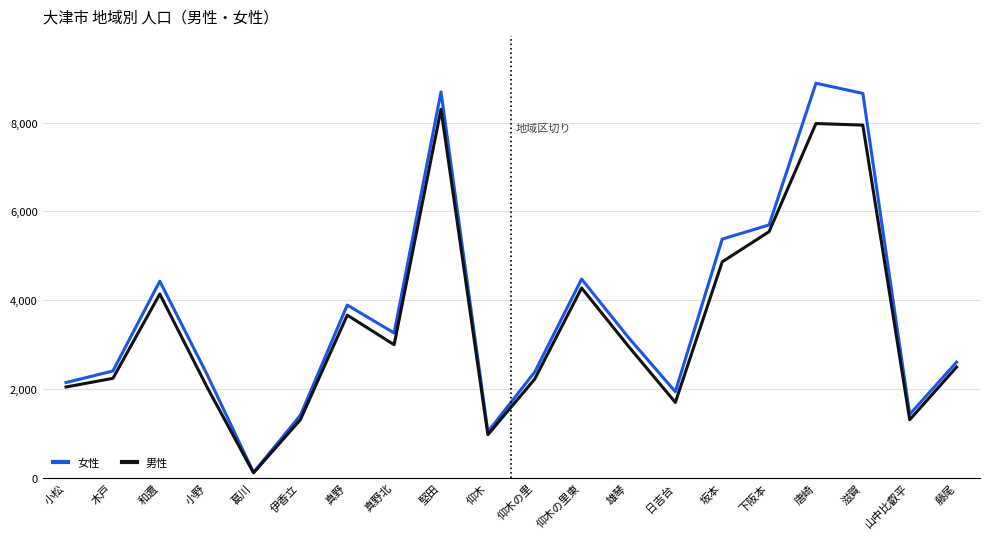

What is the difference between the 女性 values at 下阪本 and 雄琴?

2537